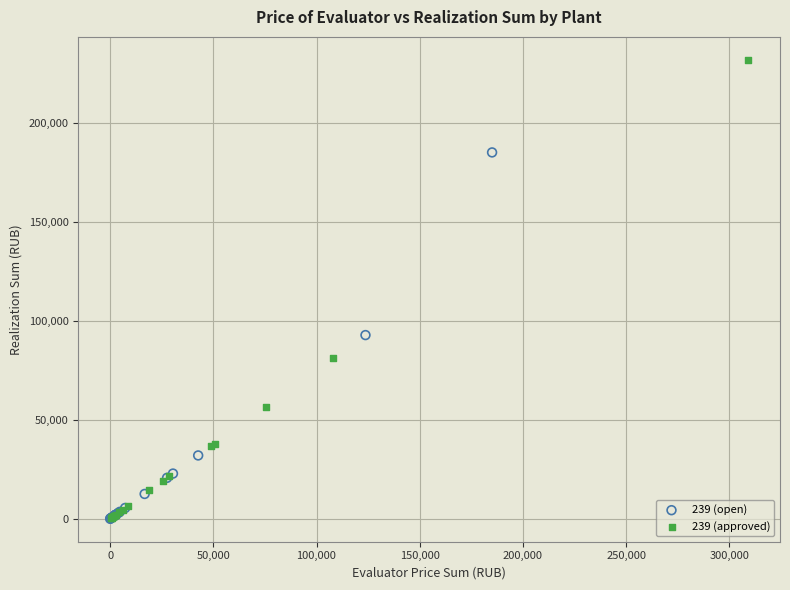

Which series has the largest Y range (max minus min)?

239 (approved)